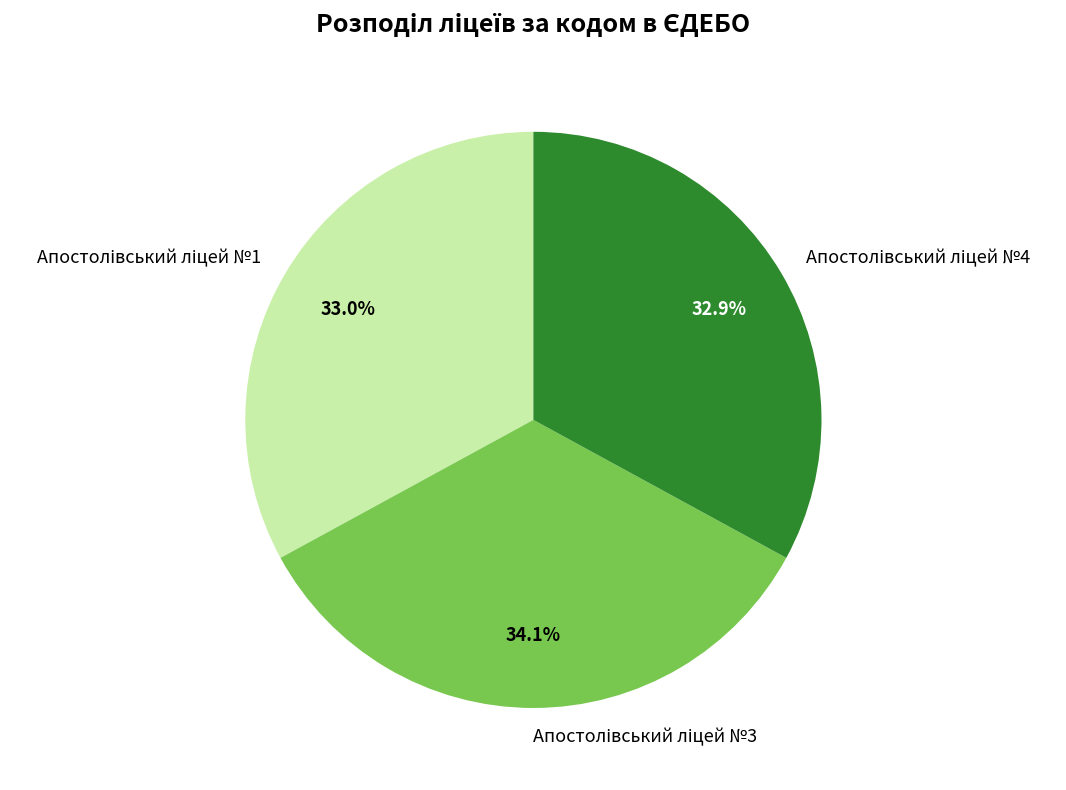

How many slices are in this pie chart?

3